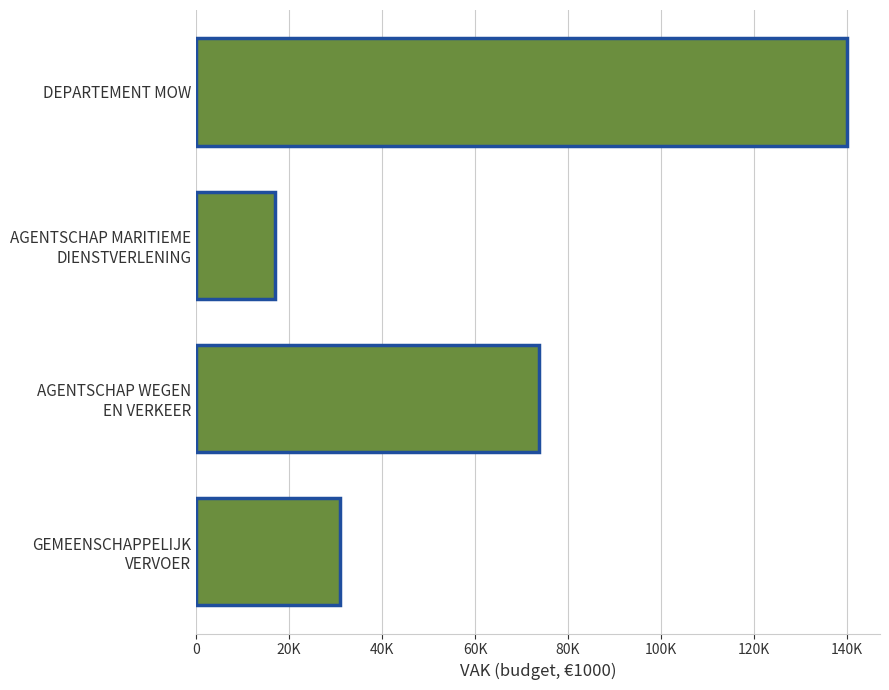

What is the maximum value shown in the chart?

140074